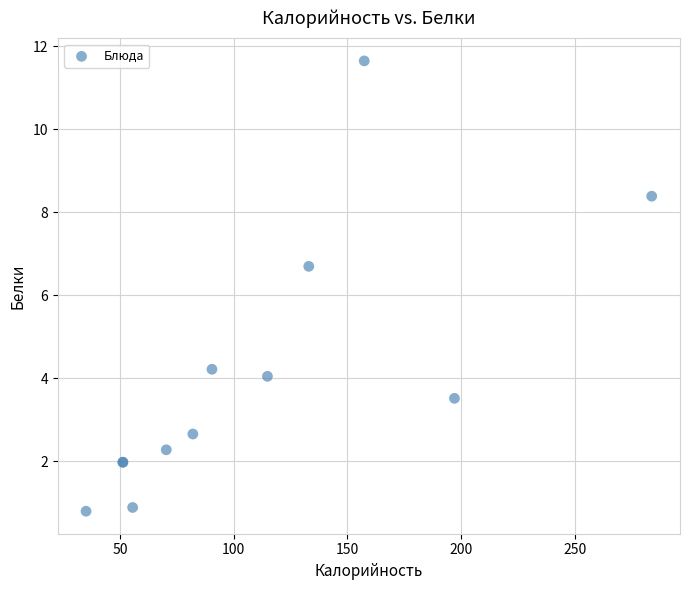

What Y value in the scatter plot is closest to 6?

6.7